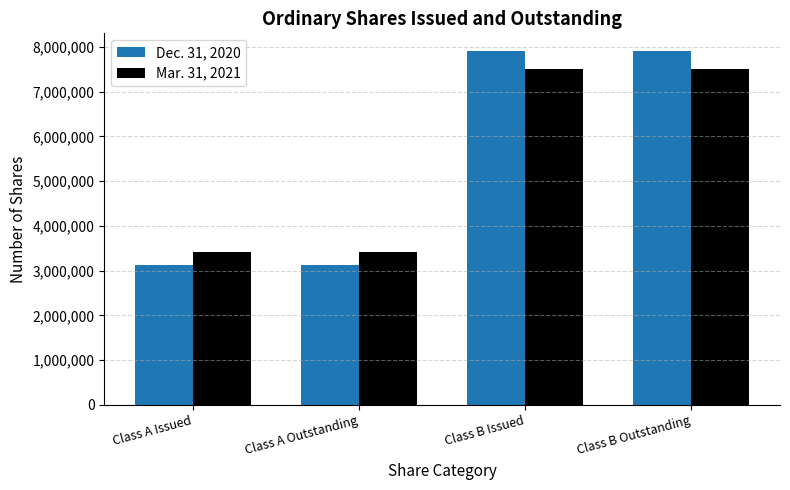

What is the greatest value displayed?

7906250